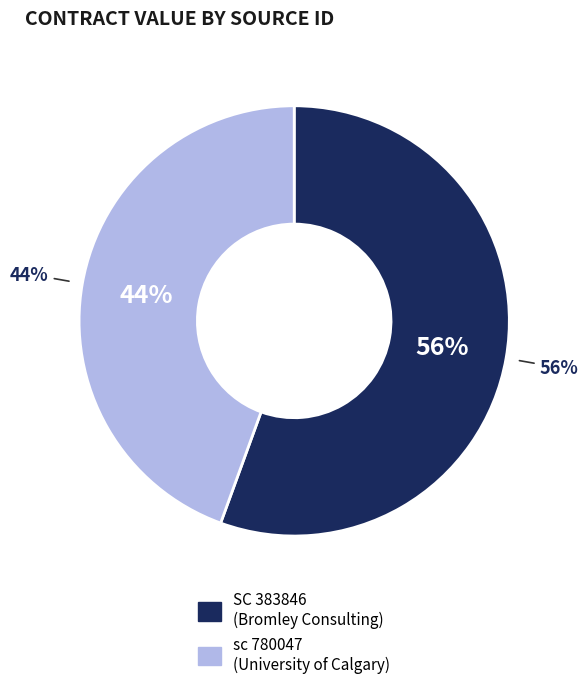

Count the number of slices in the pie.

2